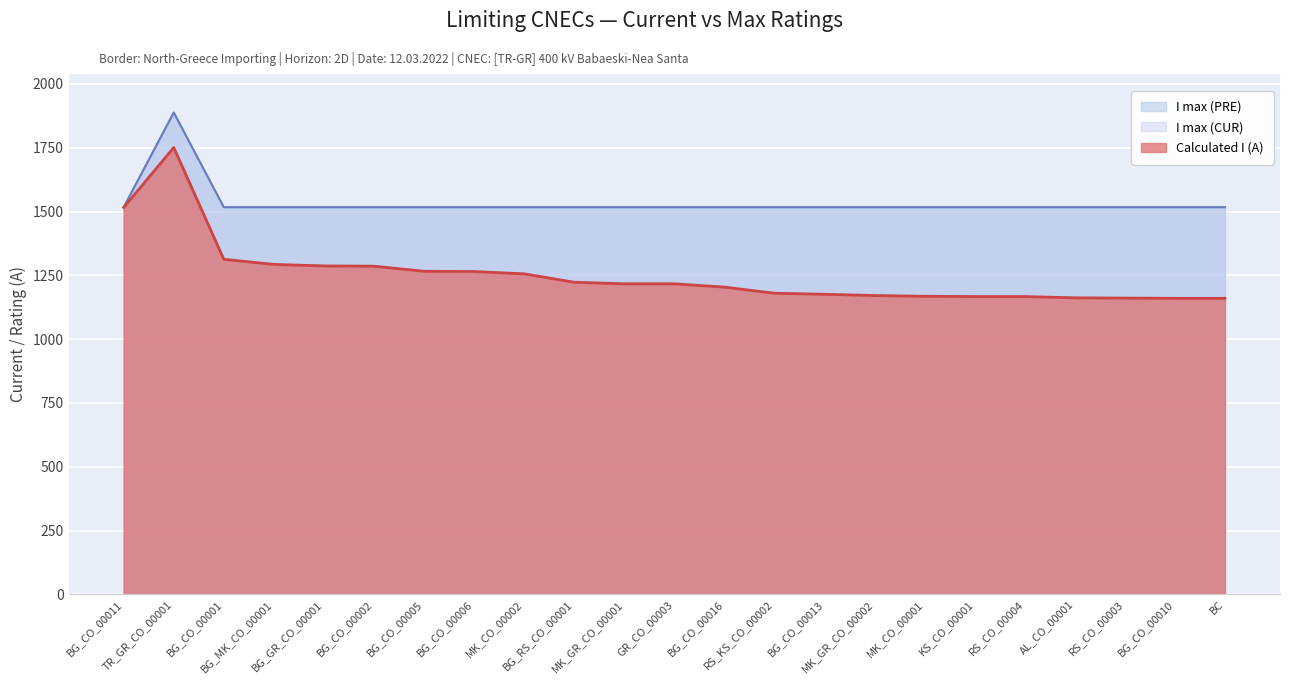

Which series has the largest total across all categories?

I max (PRE)